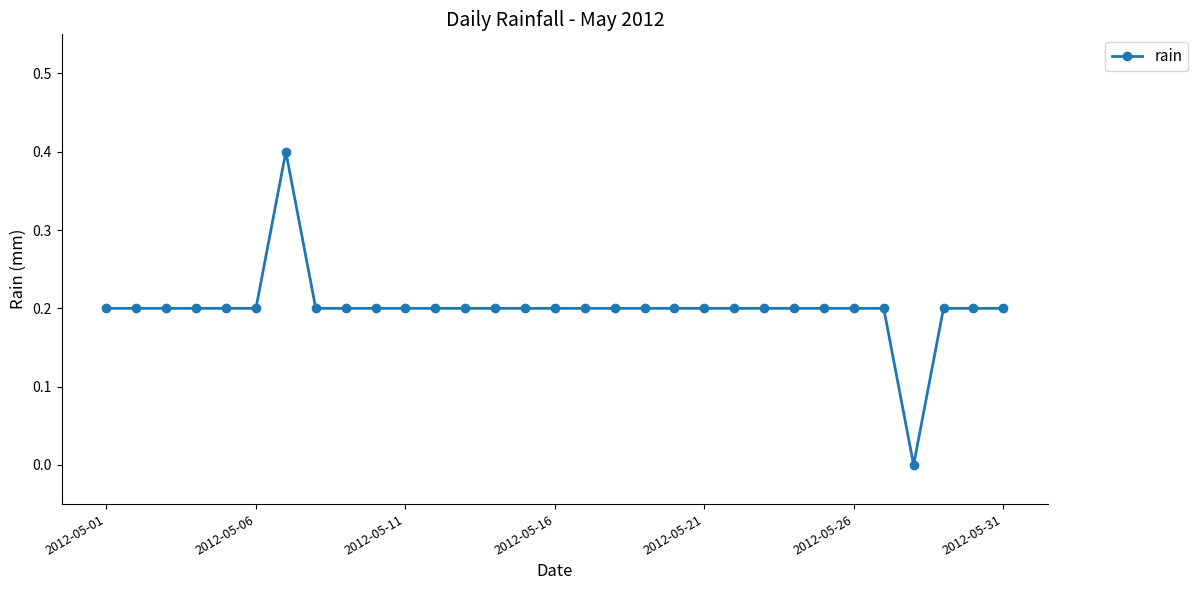

What is the maximum value shown in the chart?

0.4